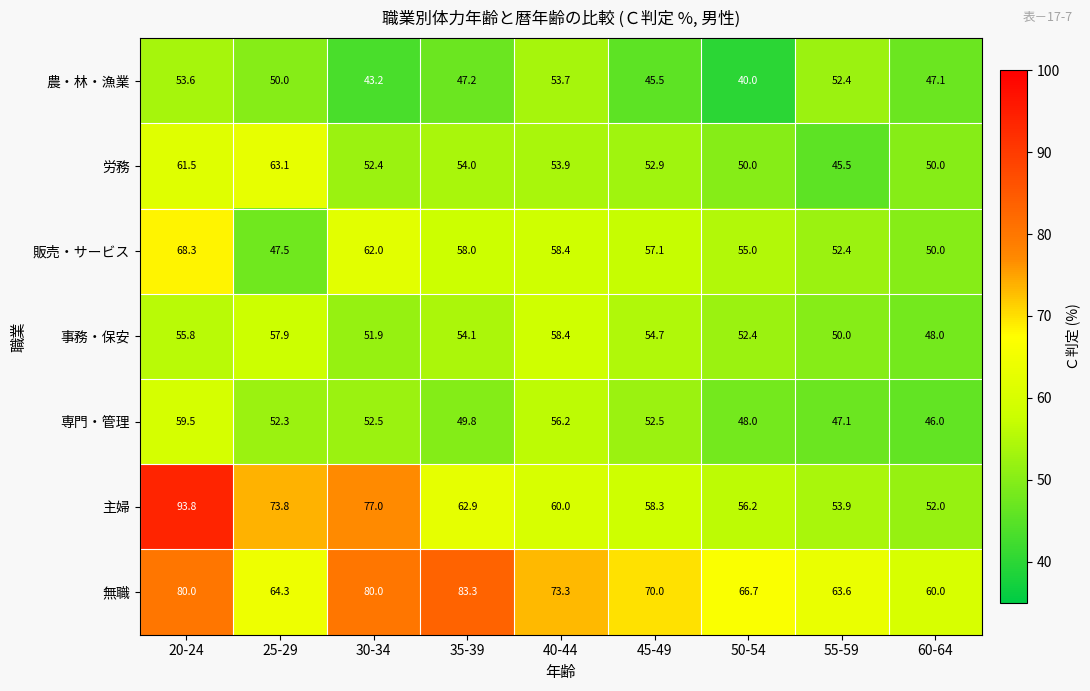

Which category has the lowest value across all series?

50-54